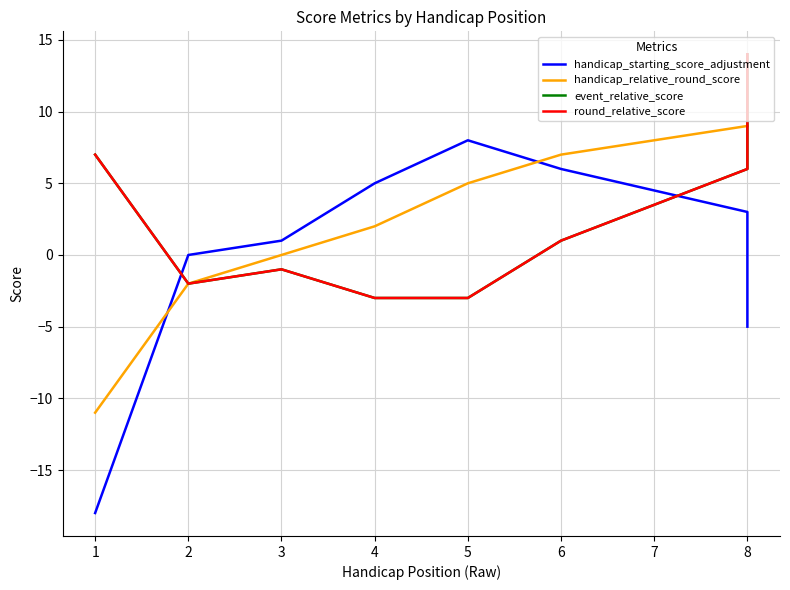

True or false: event_relative_score and round_relative_score cross at least once.

False